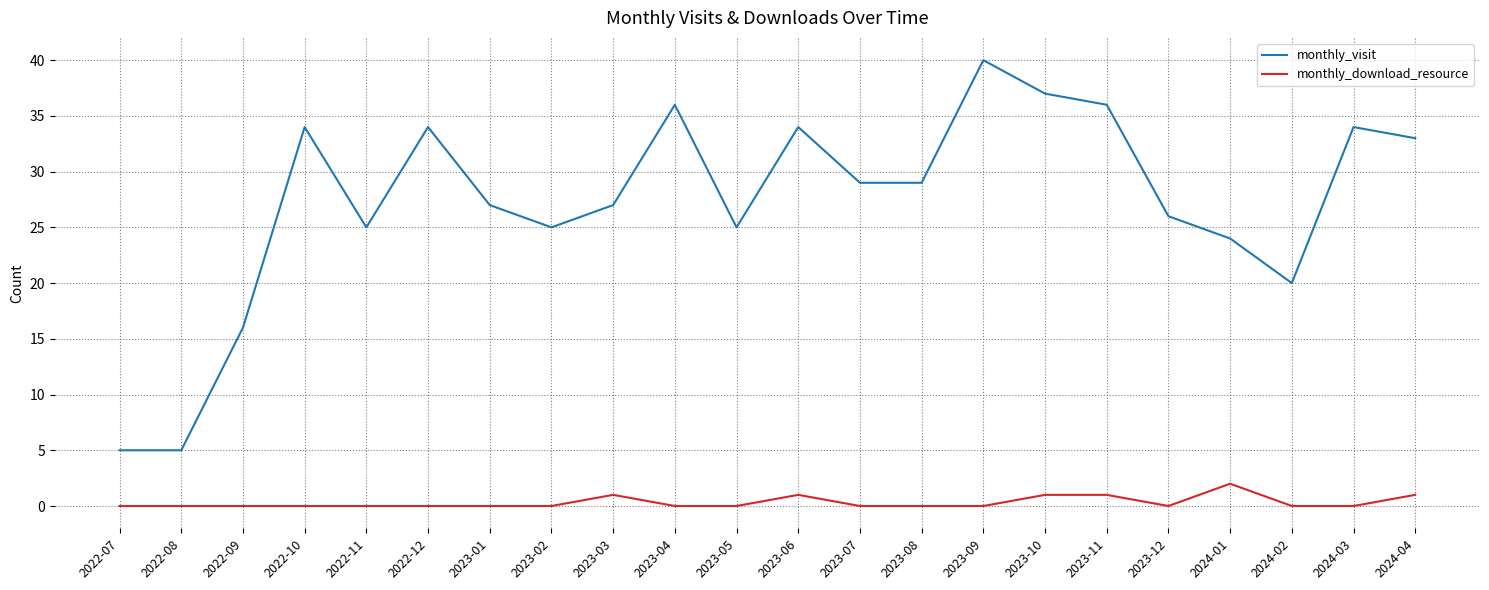

Reading left to right, transcribe all the data shown in this chart.

monthly_visit: 2022-07=5	2022-08=5	2022-09=16	2022-10=34	2022-11=25	2022-12=34	2023-01=27	2023-02=25	2023-03=27	2023-04=36	2023-05=25	2023-06=34	2023-07=29	2023-08=29	2023-09=40	2023-10=37	2023-11=36	2023-12=26	2024-01=24	2024-02=20	2024-03=34	2024-04=33
monthly_download_resource: 2022-07=0	2022-08=0	2022-09=0	2022-10=0	2022-11=0	2022-12=0	2023-01=0	2023-02=0	2023-03=1	2023-04=0	2023-05=0	2023-06=1	2023-07=0	2023-08=0	2023-09=0	2023-10=1	2023-11=1	2023-12=0	2024-01=2	2024-02=0	2024-03=0	2024-04=1